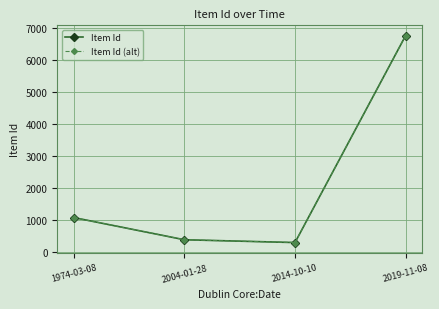

What is the label of the 1st point from the left?

1974-03-08